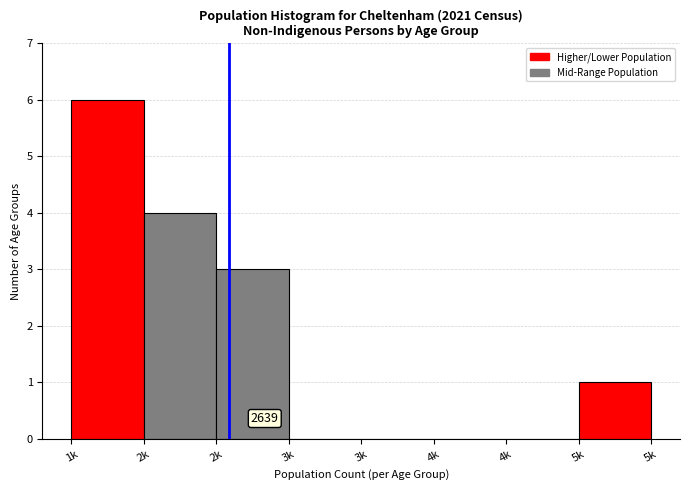

How many series are shown in this chart?

1